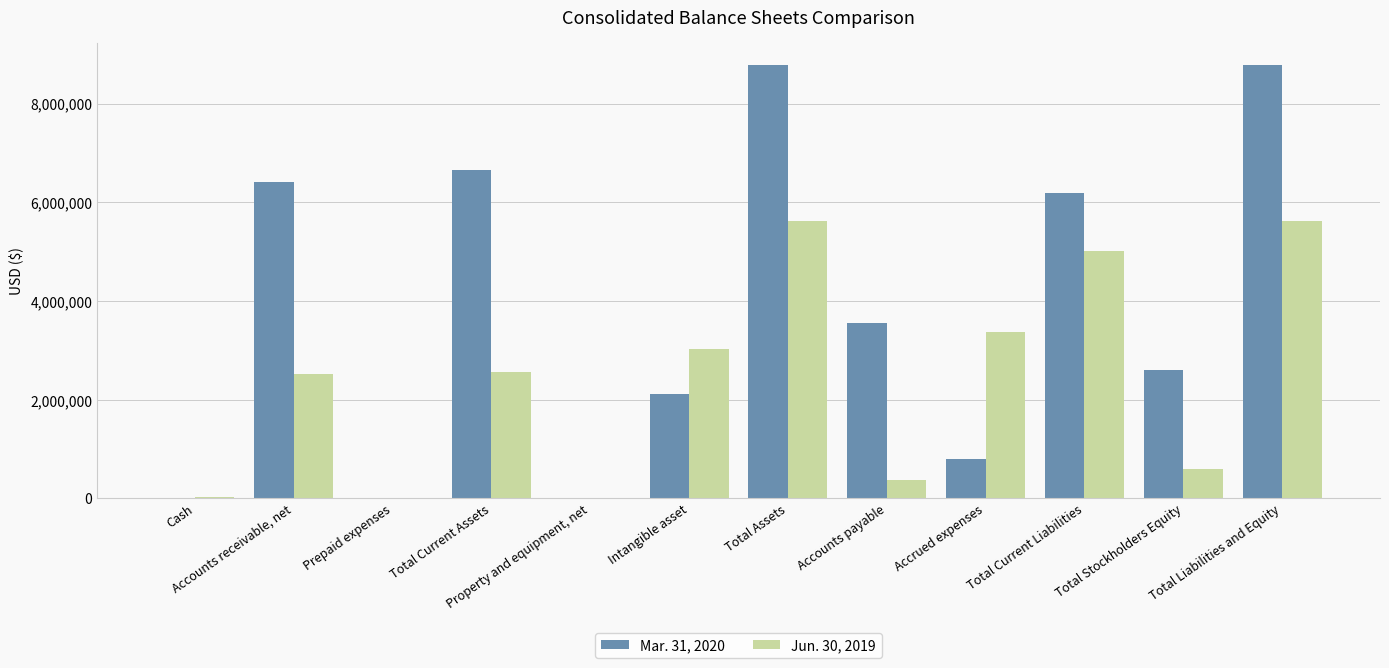

Between Accounts receivable, net and Accounts payable, which series saw the biggest shift?

Mar. 31, 2020